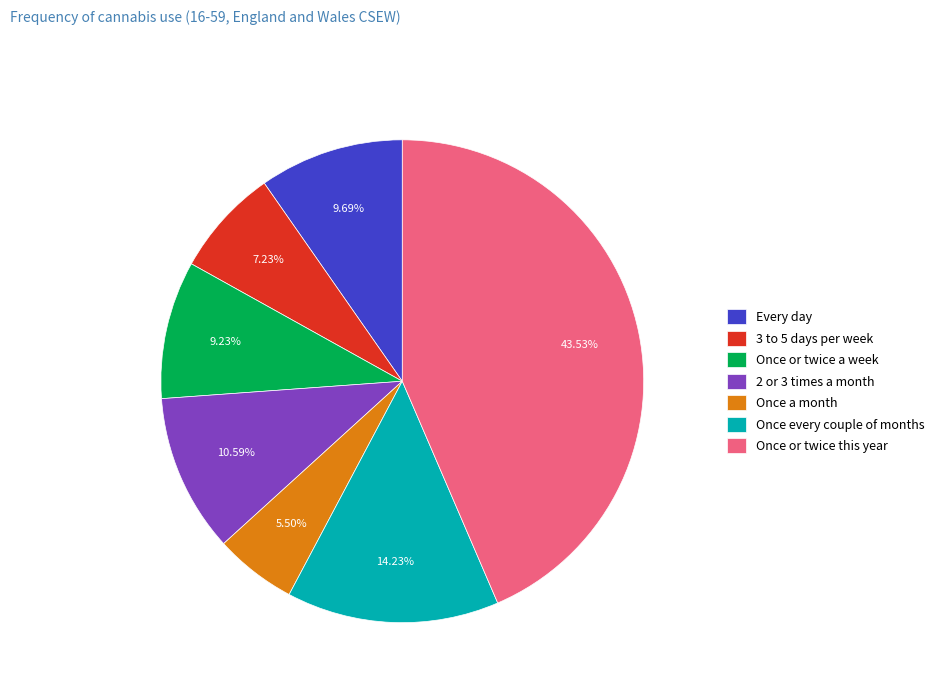

To the nearest percent, what percentage of the pie is 3 to 5 days per week?

7%